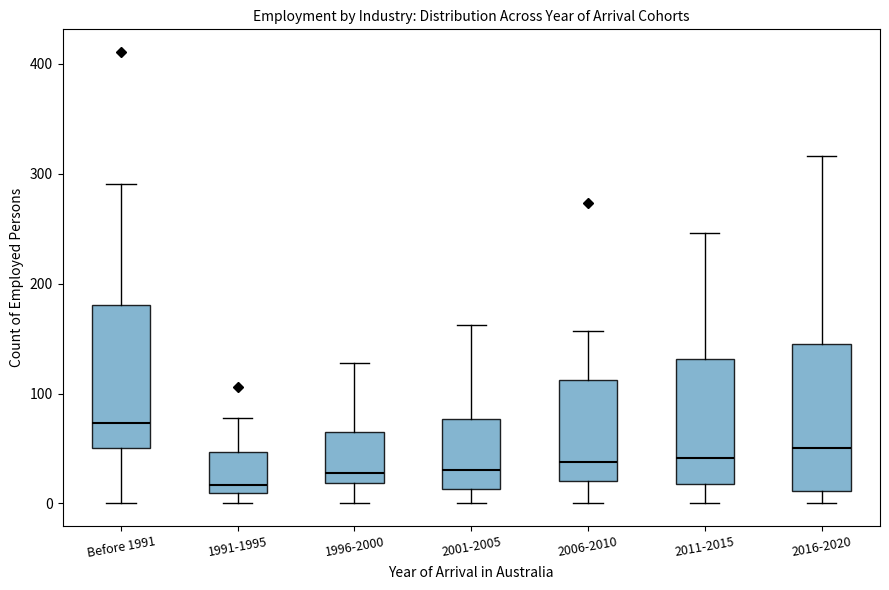

Reading left to right, transcribe this box plot: for each box, give where its median line is, the range the box spans, and where its two whiskers end, as read against the y-axis. The values are not printed on the chart, so give them approximately, as read against the axis.

Before 1991: median 70, box 50 to 180, whiskers 0 to 290
1991-1995: median 20, box 10 to 50, whiskers 0 to 80
1996-2000: median 30, box 20 to 70, whiskers 0 to 130
2001-2005: median 30, box 10 to 80, whiskers 0 to 160
2006-2010: median 40, box 20 to 110, whiskers 0 to 160
2011-2015: median 40, box 20 to 130, whiskers 0 to 250
2016-2020: median 50, box 10 to 150, whiskers 0 to 320